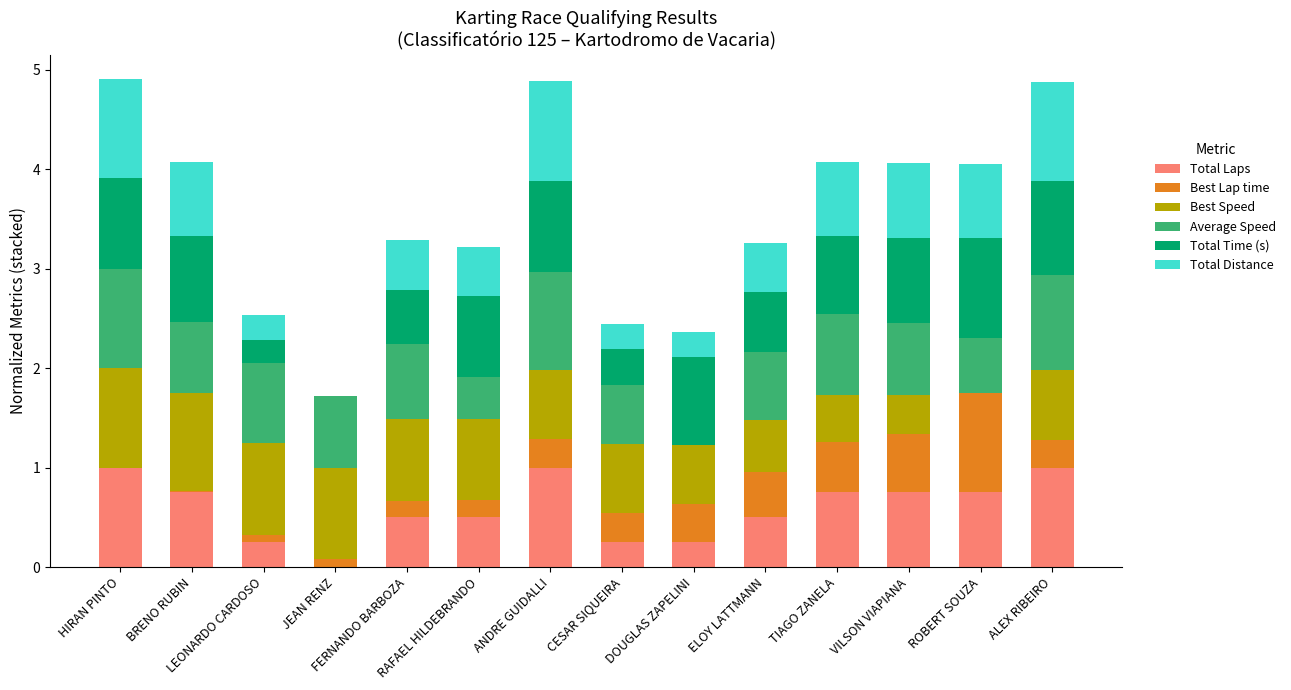

What is the highest value of the Total Laps series?

1.0